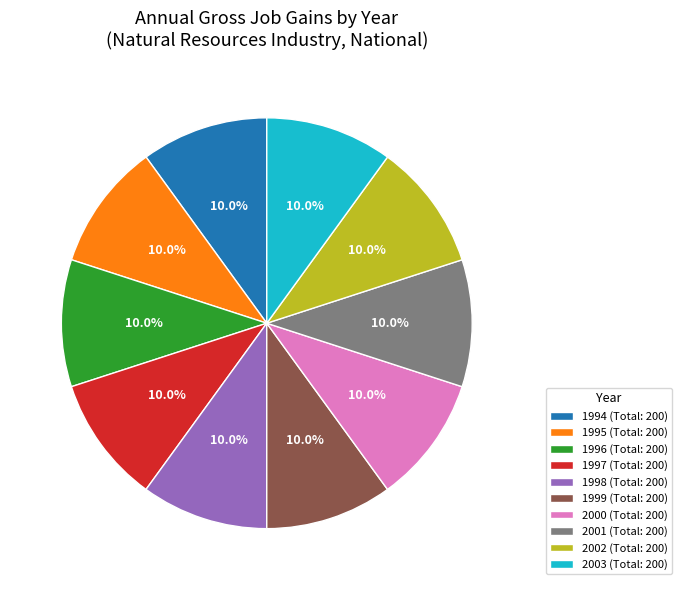

What is the ratio of the value at 1996 (Total: 200) to the value at 1998 (Total: 200)?

1.0